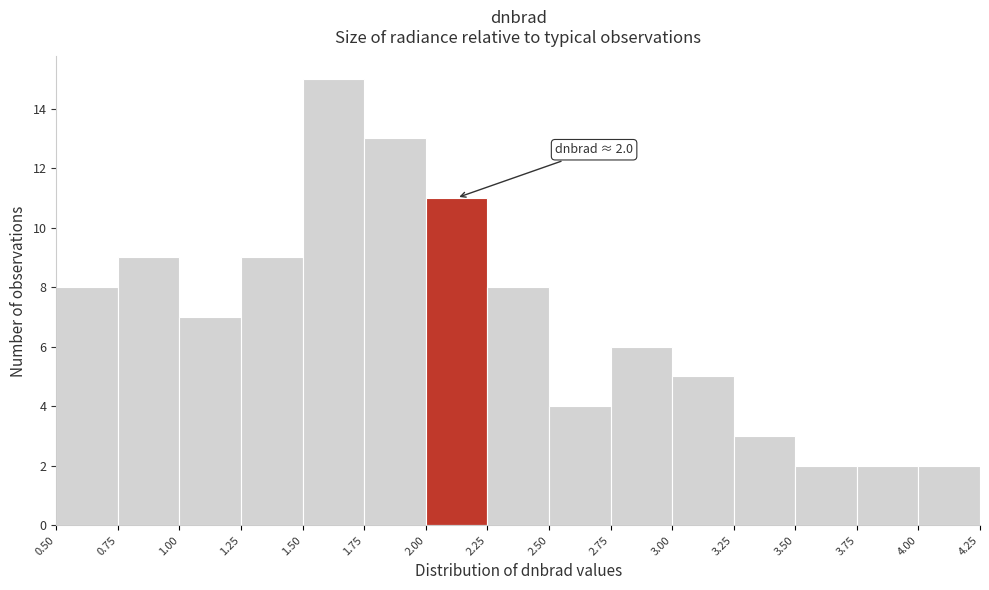

Over which range of the x-axis is the bar tallest?

1.50 to 1.75